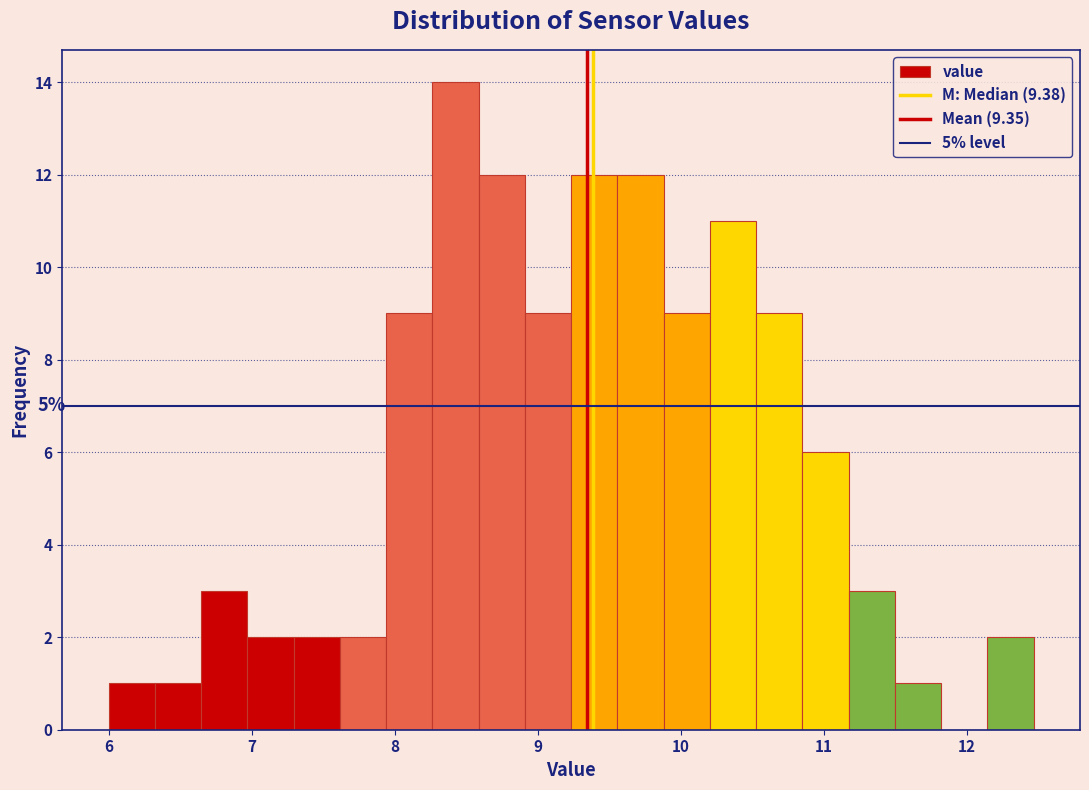

Around what value on the x-axis is the tallest bar? Give the approximate position of its centre, as read against the axis.

8.4